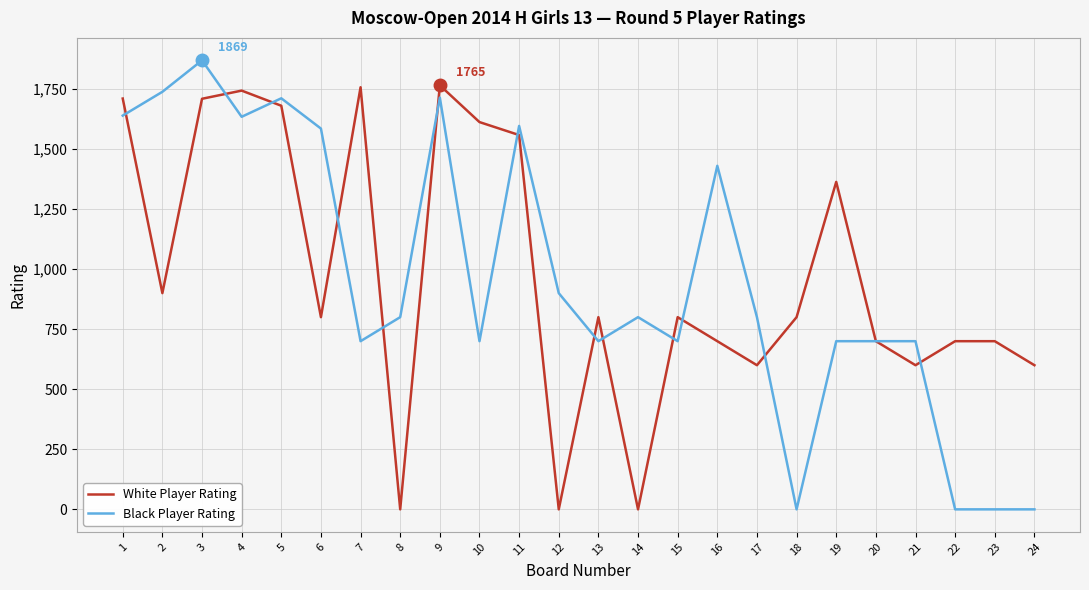

How many distinct data groups are displayed?

2